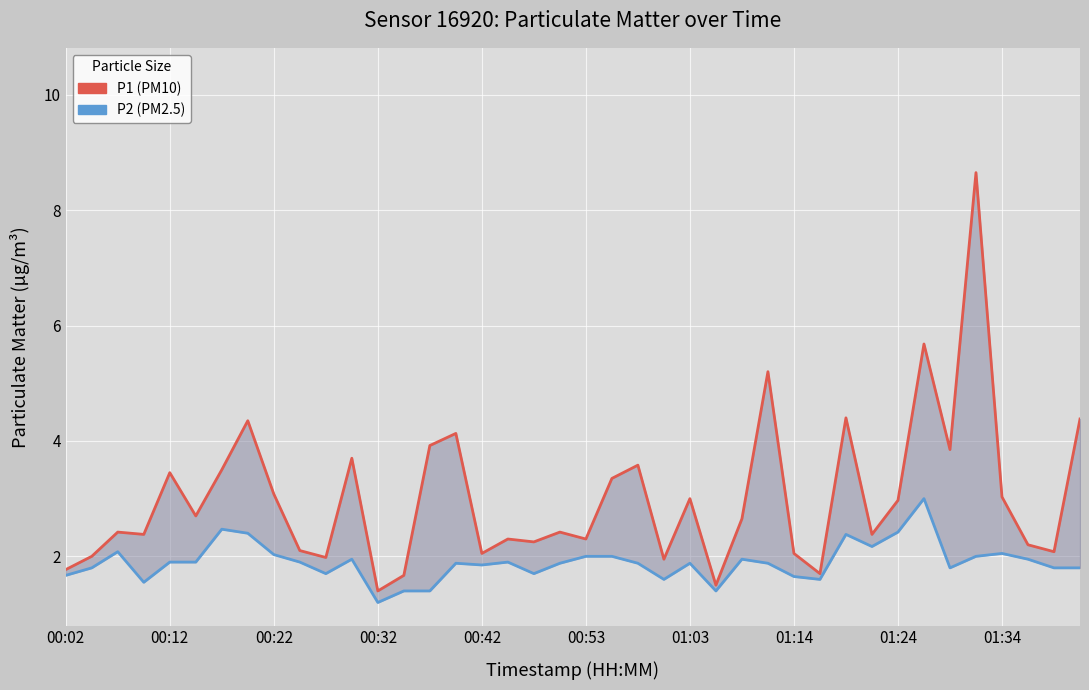

Rank the series at 35 from lowest to highest value.

P2 (PM2.5), P1 (PM10)